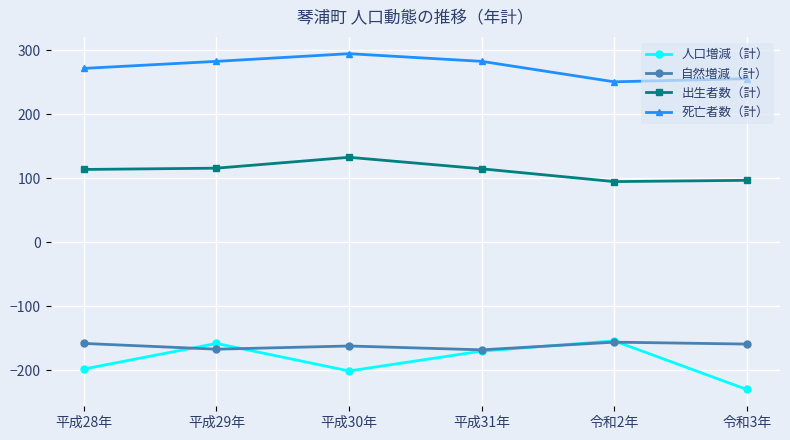

Where is the first local minimum for 人口増減（計）?

平成30年